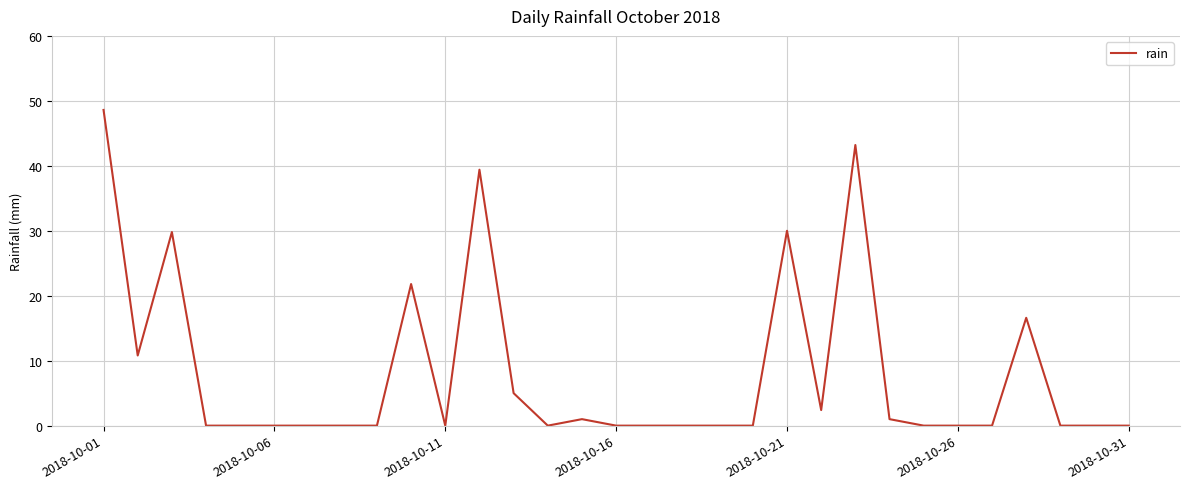

How many lines are shown in the chart?

1